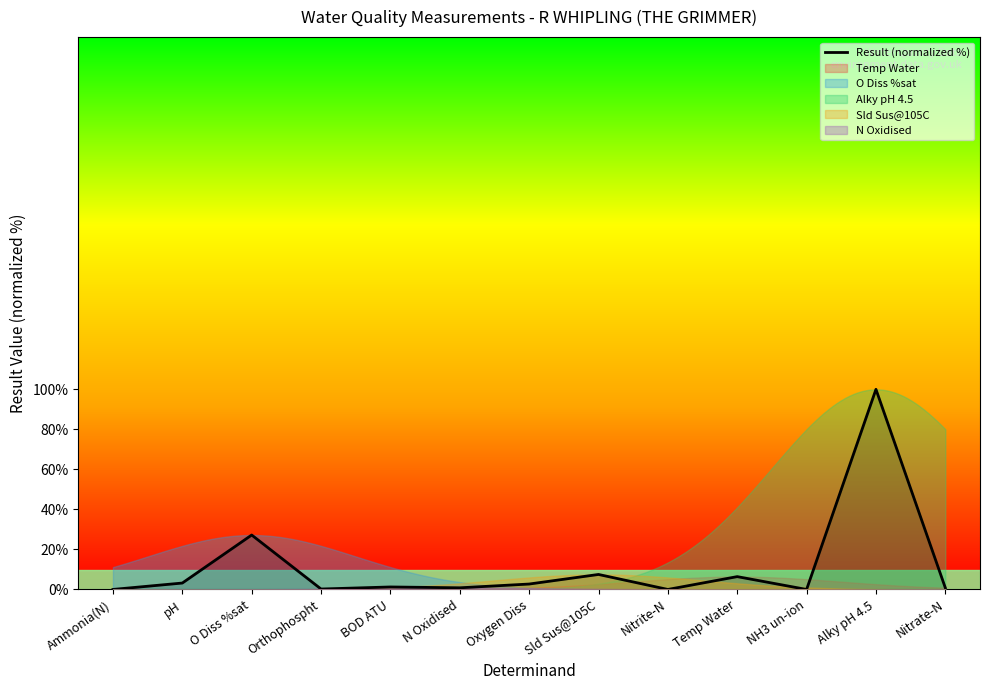

Reading left to right, what are all the values shown in this chart?

Ammonia(N)=0.0	pH=3.2	O Diss %sat=27.2	Orthophospht=0.2	BOD ATU=1.2	N Oxidised=0.8	Oxygen Diss=2.7	Sld Sus@105C=7.5	Nitrite-N=0.0	Temp Water=6.4	NH3 un-ion=0.0	Alky pH 4.5=100.0	Nitrate-N=0.8